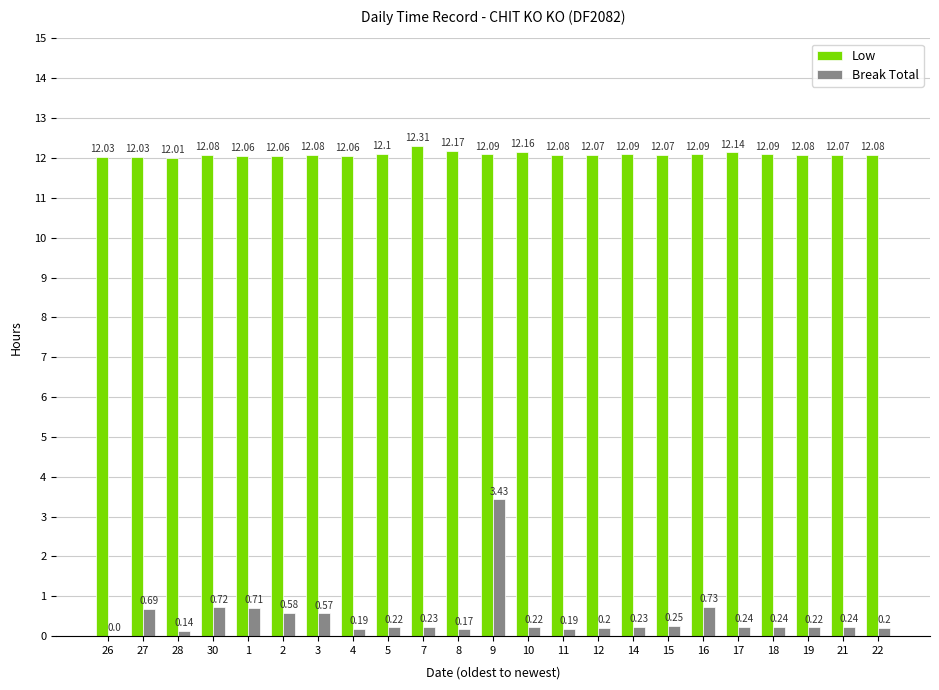

What is the maximum value for Low?

12.3